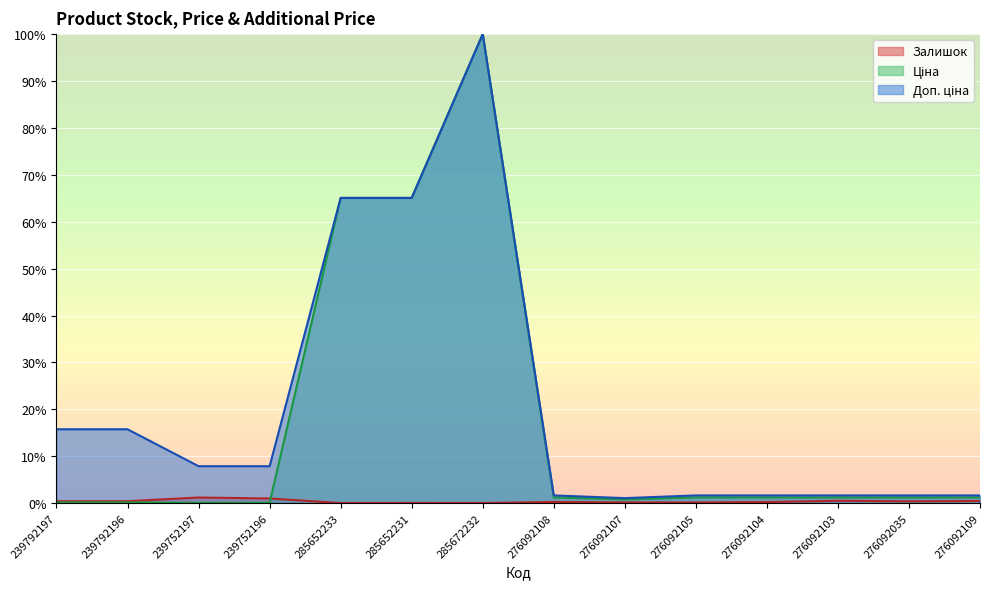

How many lines are shown in the chart?

3